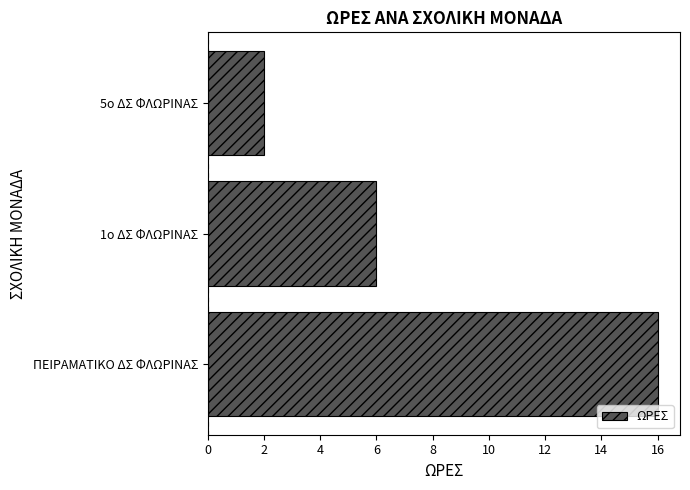

Rank the categories by value from lowest to highest.

5ο ΔΣ ΦΛΩΡΙΝΑΣ, 1ο ΔΣ ΦΛΩΡΙΝΑΣ, ΠΕΙΡΑΜΑΤΙΚΟ ΔΣ ΦΛΩΡΙΝΑΣ